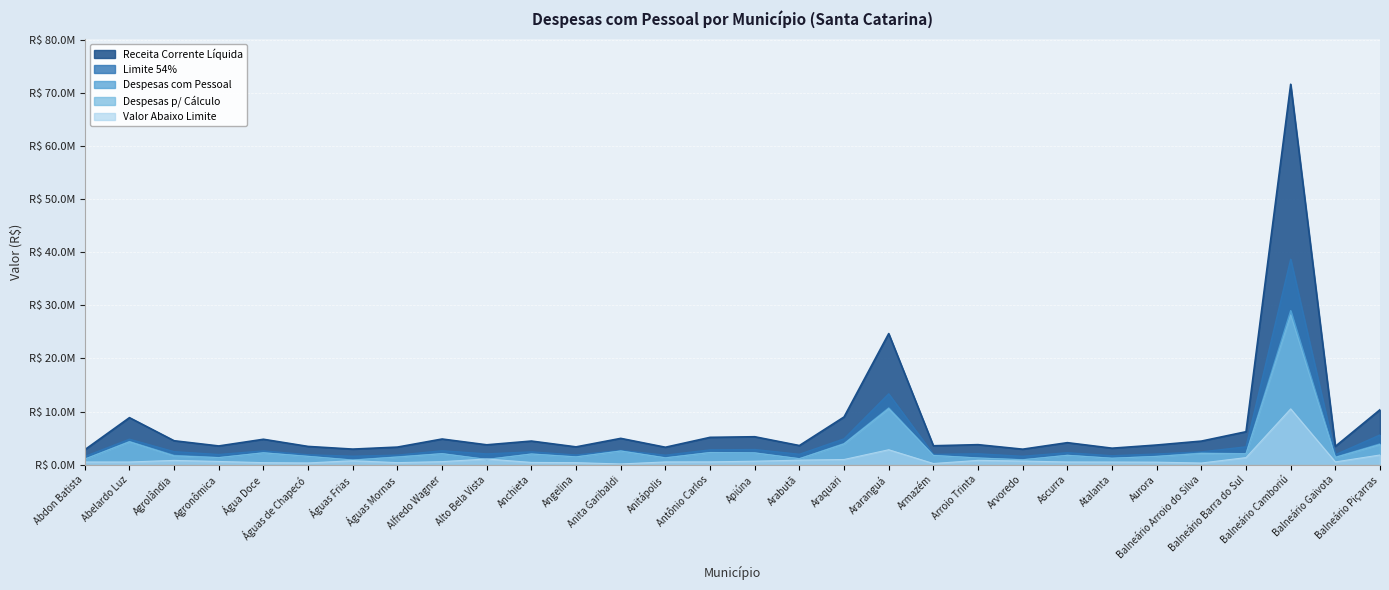

Where is Limite 54% nearest to the value 20104780?

Araranguá